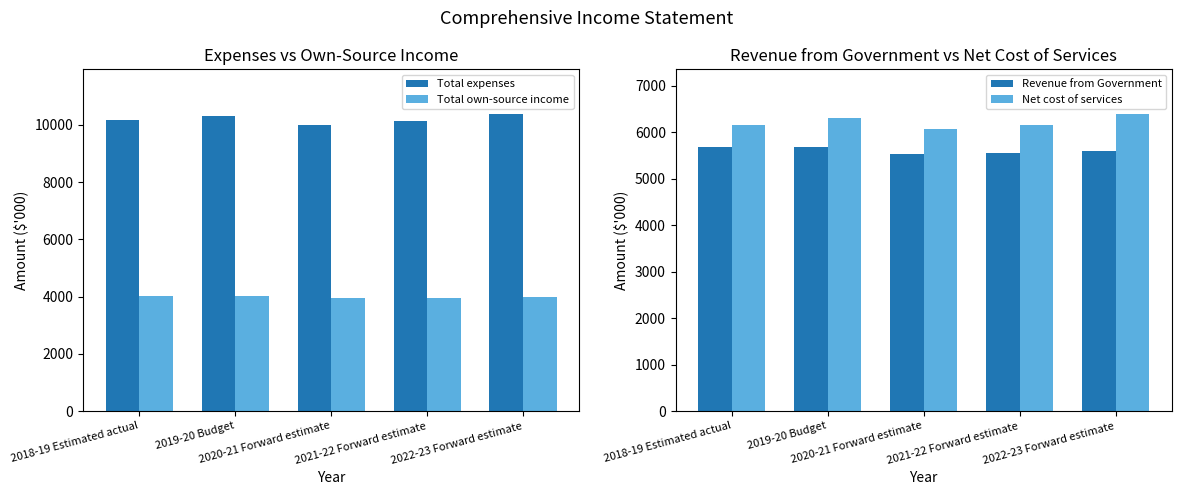

True or false: Revenue from Government has a value of 2260 at 2019-20 Budget.

False